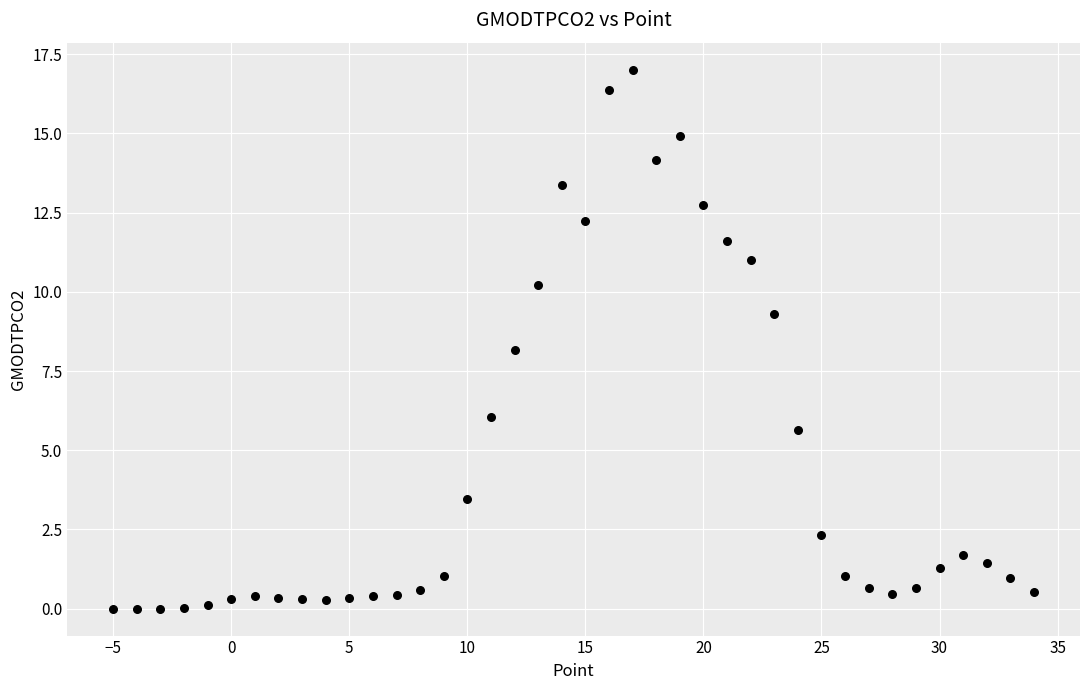

What is the range of X values (max minus min)?

39.0